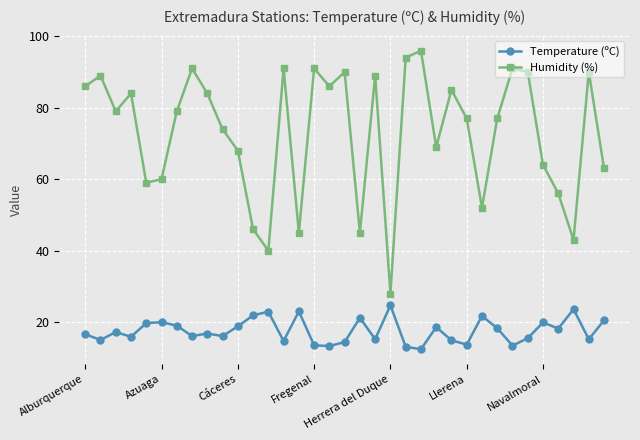

In Temperature (ºC), how many points are higher than both neighbors (excluding endpoints)?

11